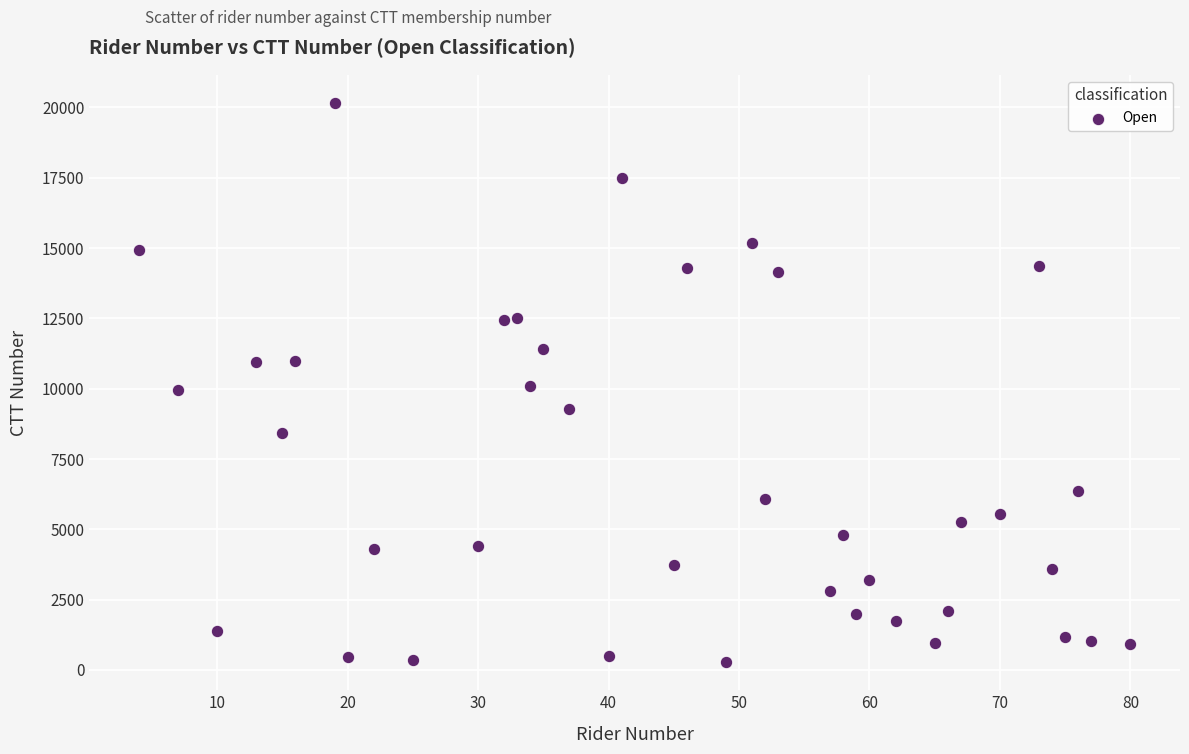

What is the range of Y values (max minus min)?

19890